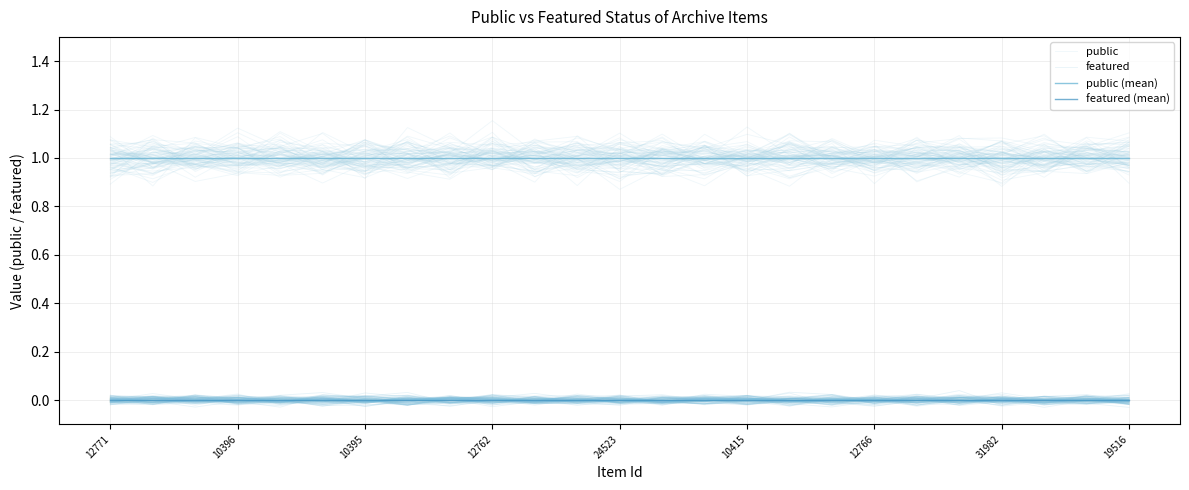

True or false: featured and public cross at least once.

False